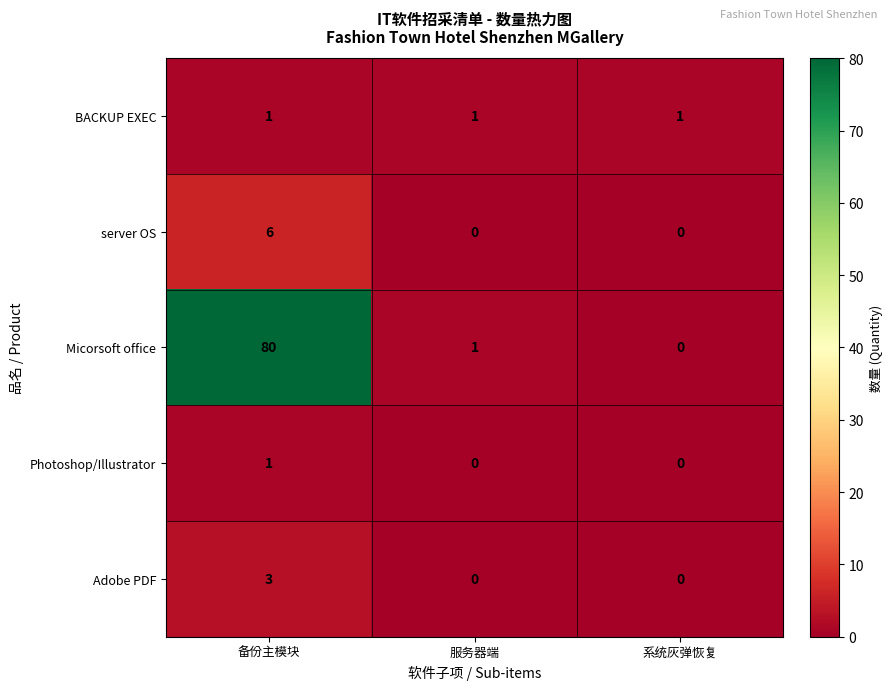

Which series has the largest total across all categories?

Micorsoft office